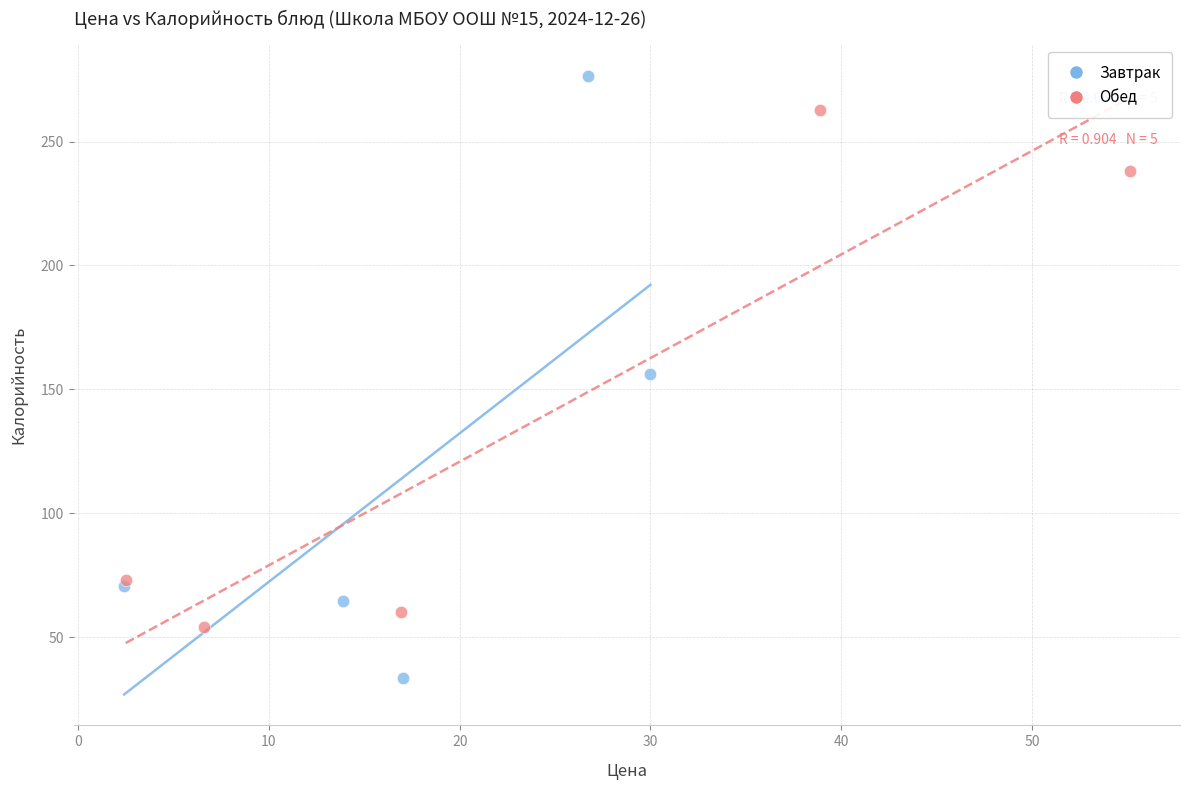

What are all the series names shown in the legend?

Завтрак, Обед